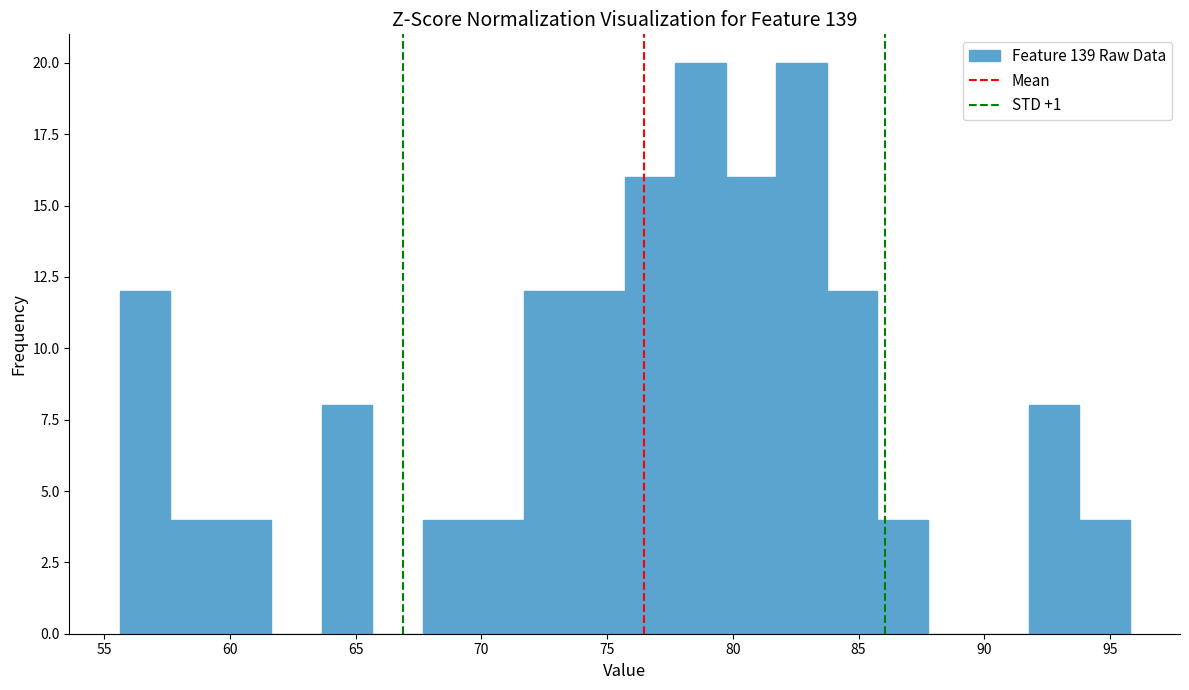

Reading left to right, list every bar in this chart as the range it spans on the x-axis followed by its height. Neither the bar edges nor the heights are printed on the chart, so give them approximately, as read against the axes.

55.5 to 57.5: 12
57.5 to 59.5: 4
59.5 to 61.5: 4
61.5 to 63.5: 0
63.5 to 65.5: 8
65.5 to 67.5: 0
67.5 to 69.5: 4
69.5 to 71.5: 4
71.5 to 73.5: 12
73.5 to 75.5: 12
75.5 to 77.5: 16
77.5 to 79.5: 20
79.5 to 81.5: 16
81.5 to 83.5: 20
83.5 to 85.5: 12
85.5 to 87.5: 4
87.5 to 89.5: 0
89.5 to 92.0: 0
92.0 to 94.0: 8
94.0 to 96.0: 4